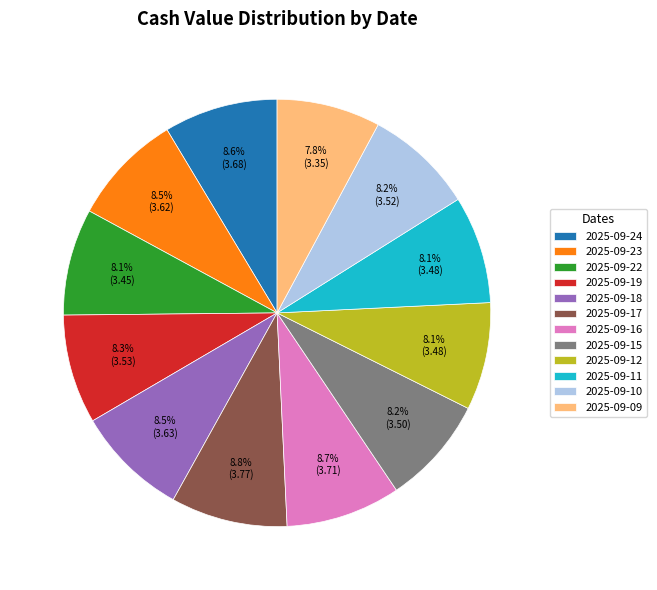

To the nearest percent, what is the average slice percentage?

8%